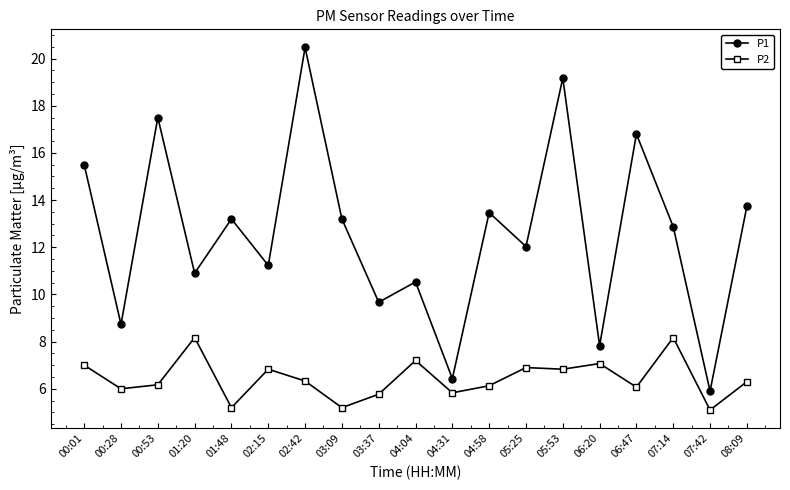

True or false: P2 and P1 cross at least once.

False